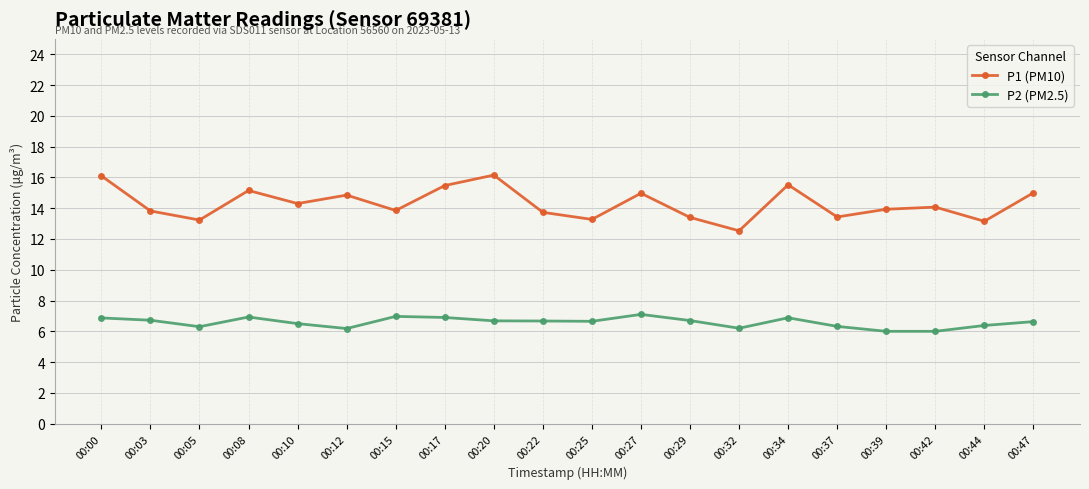

Which series has the largest total across all categories?

P1 (PM10)